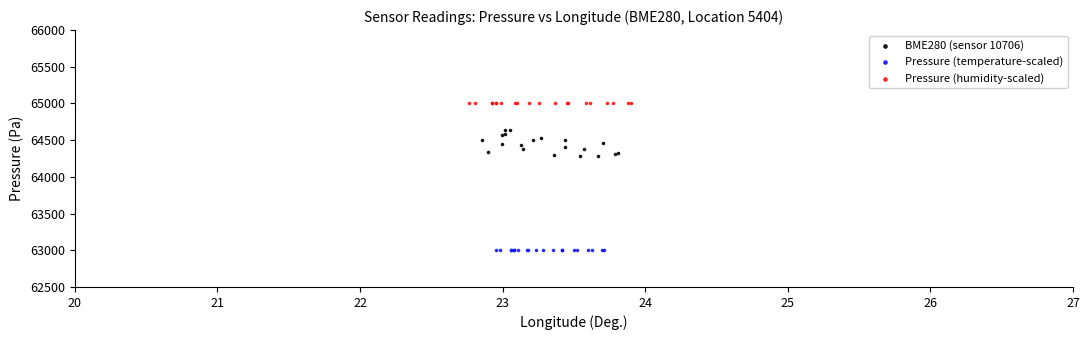

Which series contains the lowest Y value?

Pressure (temperature-scaled)